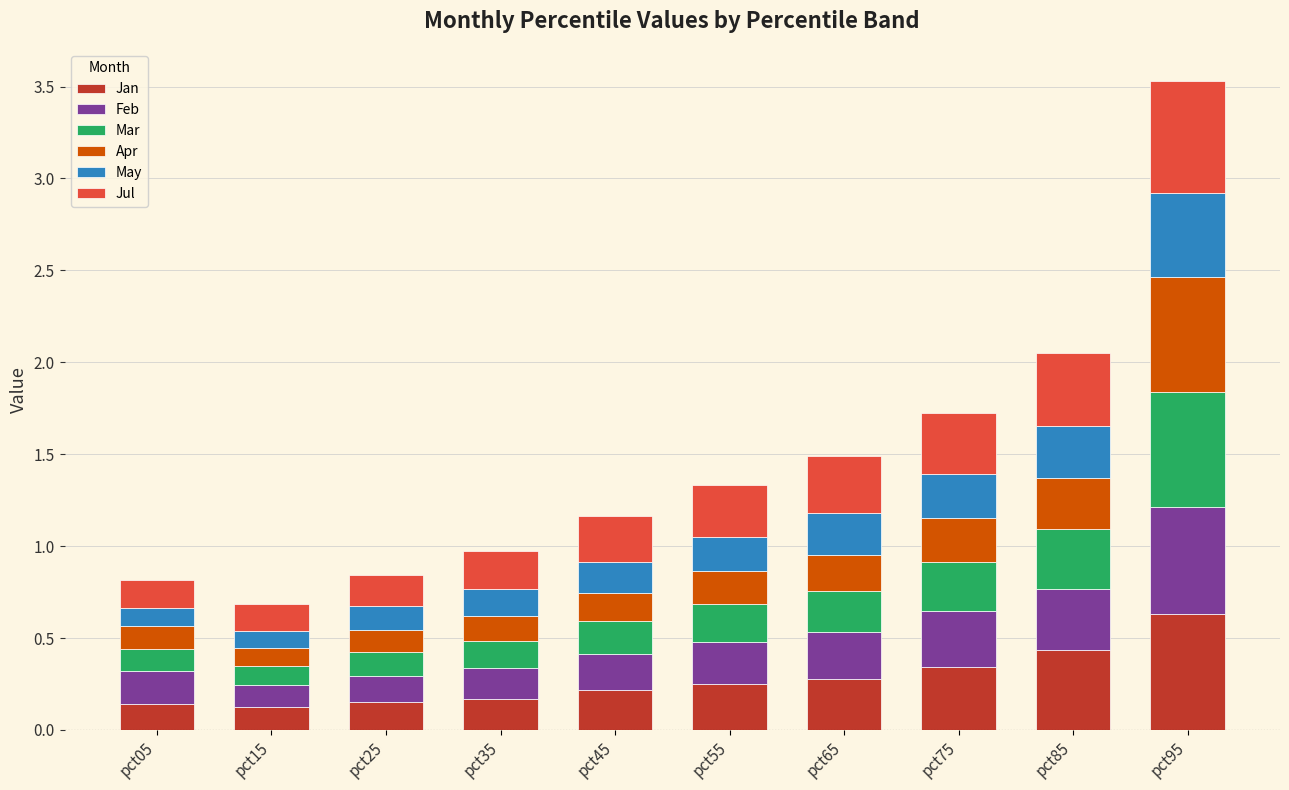

At which category is the sum across all series the highest?

pct95